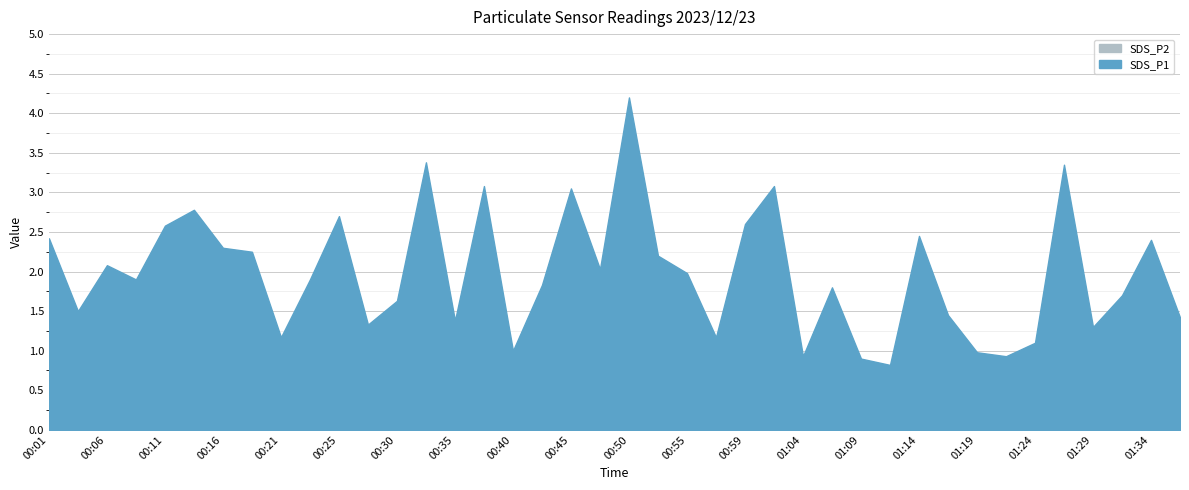

What is the average value of the SDS_P1 series?

2.0